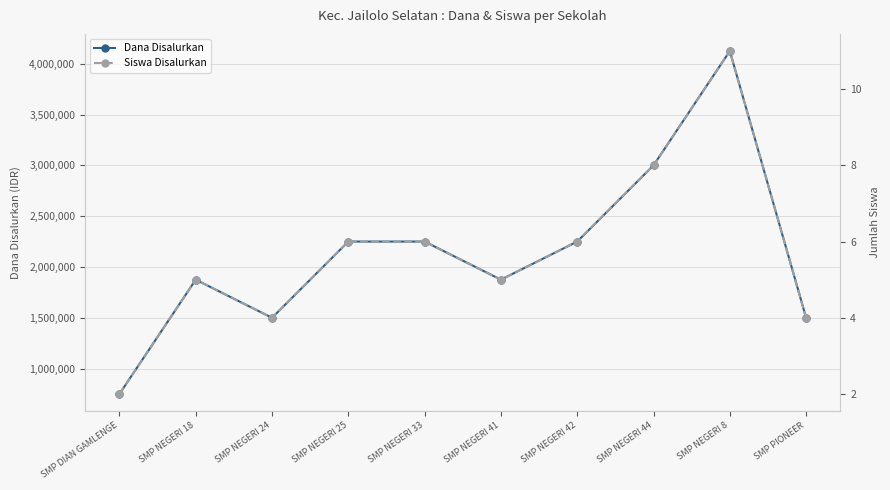

Reading left to right, what are all the values shown in this chart?

Dana Disalurkan: 750000	1875000	1500000	2250000	2250000	1875000	2250000	3000000	4125000	1500000
Siswa Disalurkan: 2	5	4	6	6	5	6	8	11	4